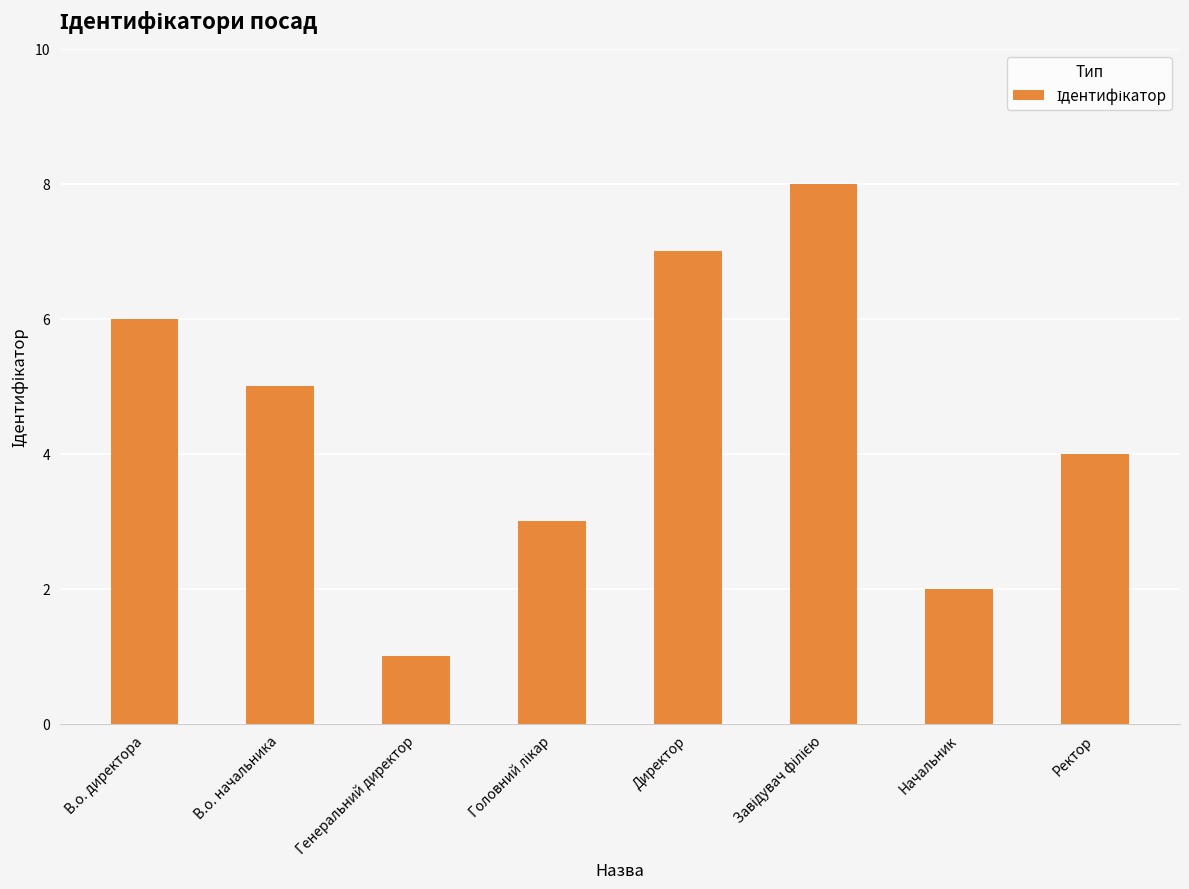

How many values are between 3 and 7?

5